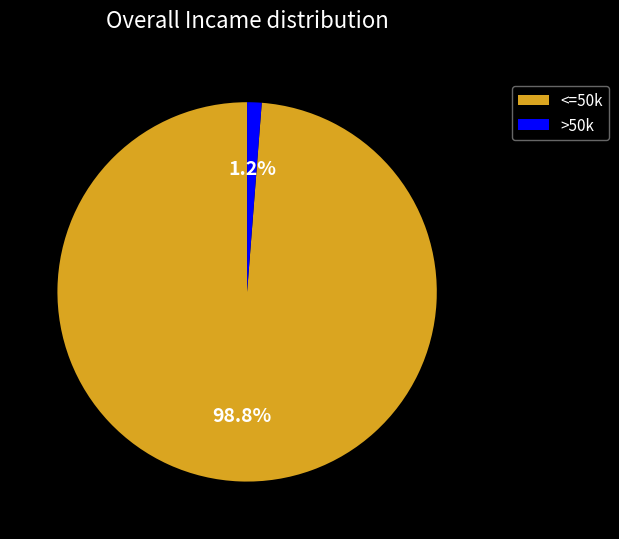

What percentage is NOT represented by <=50k?

1.2%